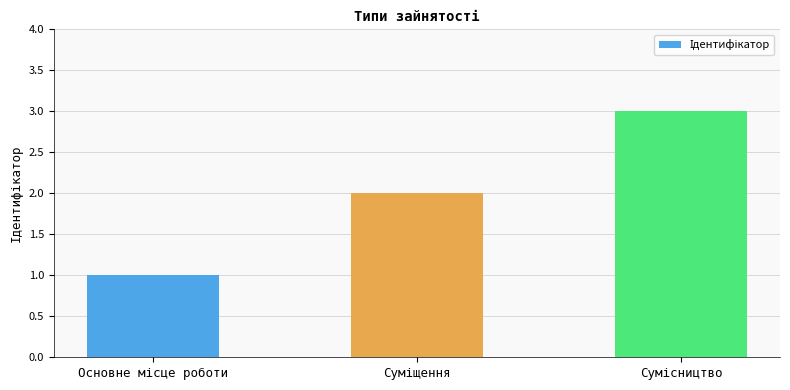

What is the sum of all values?

6